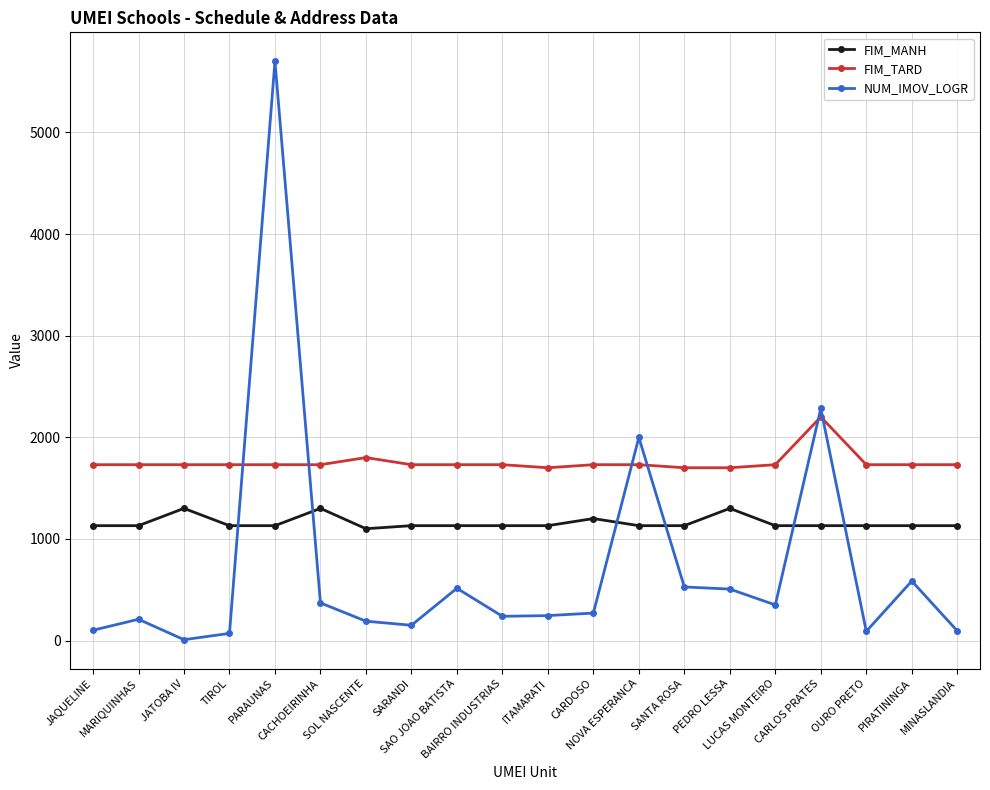

In NUM_IMOV_LOGR, how many points are lower than both neighbors (excluding endpoints)?

5